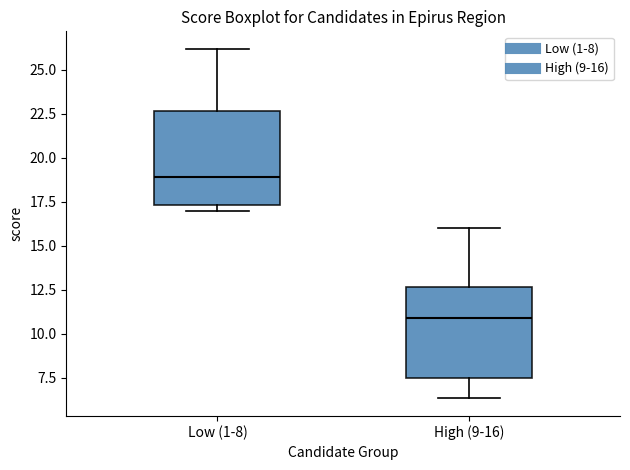

Where is the lower edge of the box for Low (1-8) on the y-axis? The values are not printed on the chart, so give them approximately, as read against the axis.

17.5